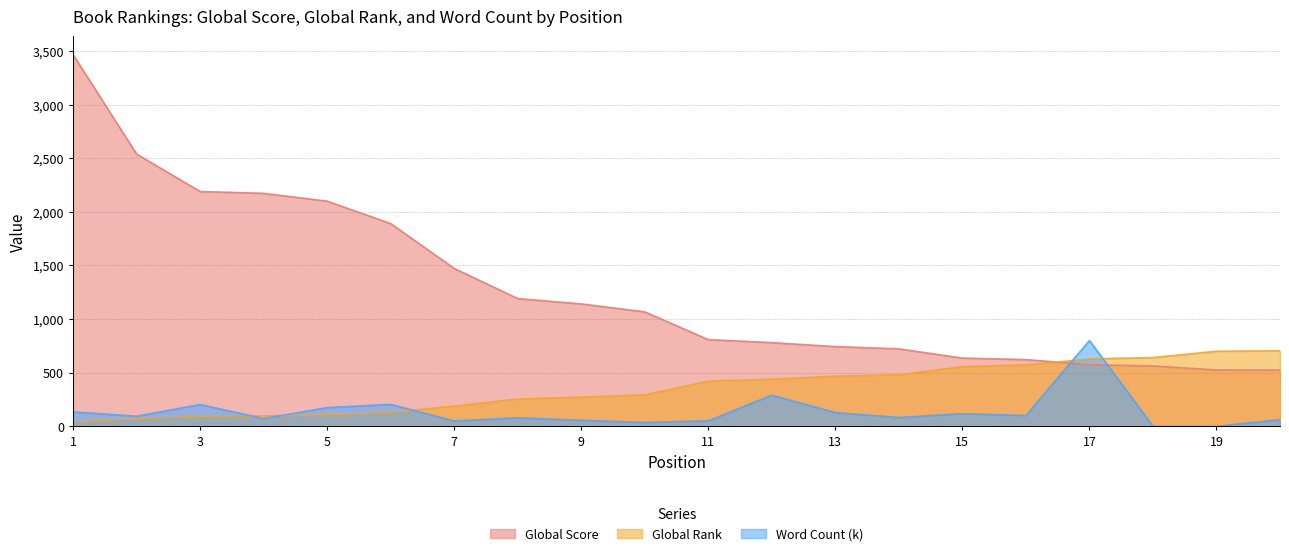

How many times do Global Score and Global Rank cross each other?

1